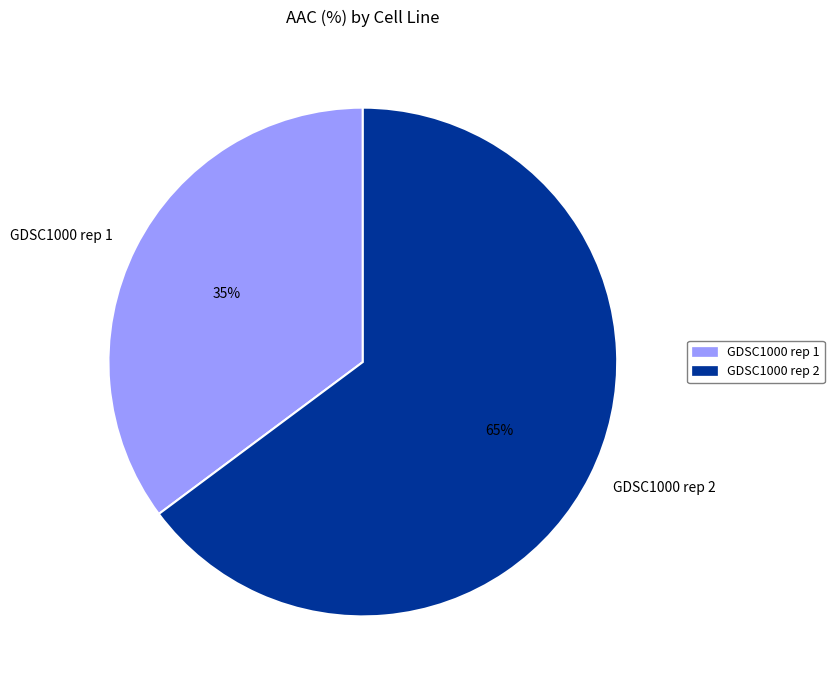

The GDSC1000 rep 2 slice represents 56% of the pie. True or false?

False